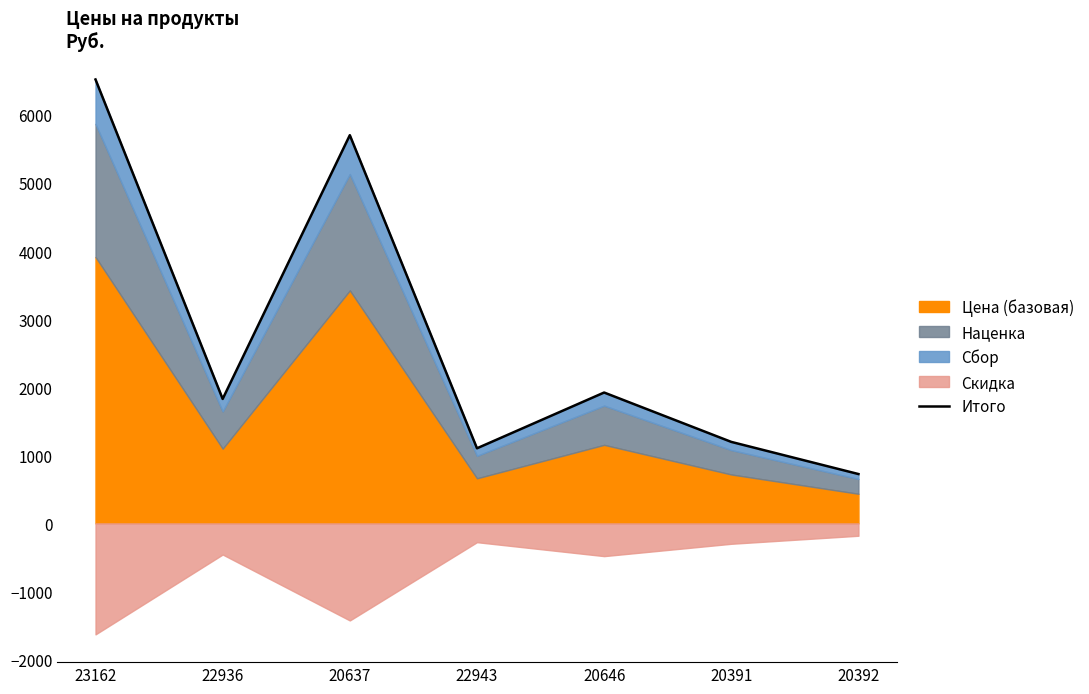

How many points are higher than both their immediate neighbors (excluding endpoints)?

2